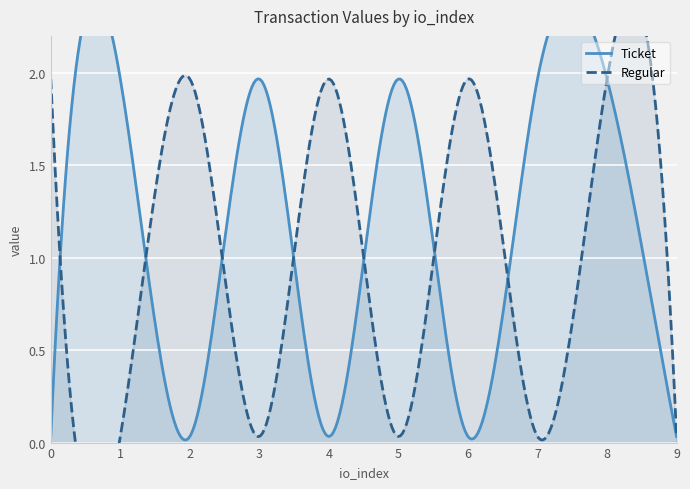

Which series has the largest total across all categories?

Ticket